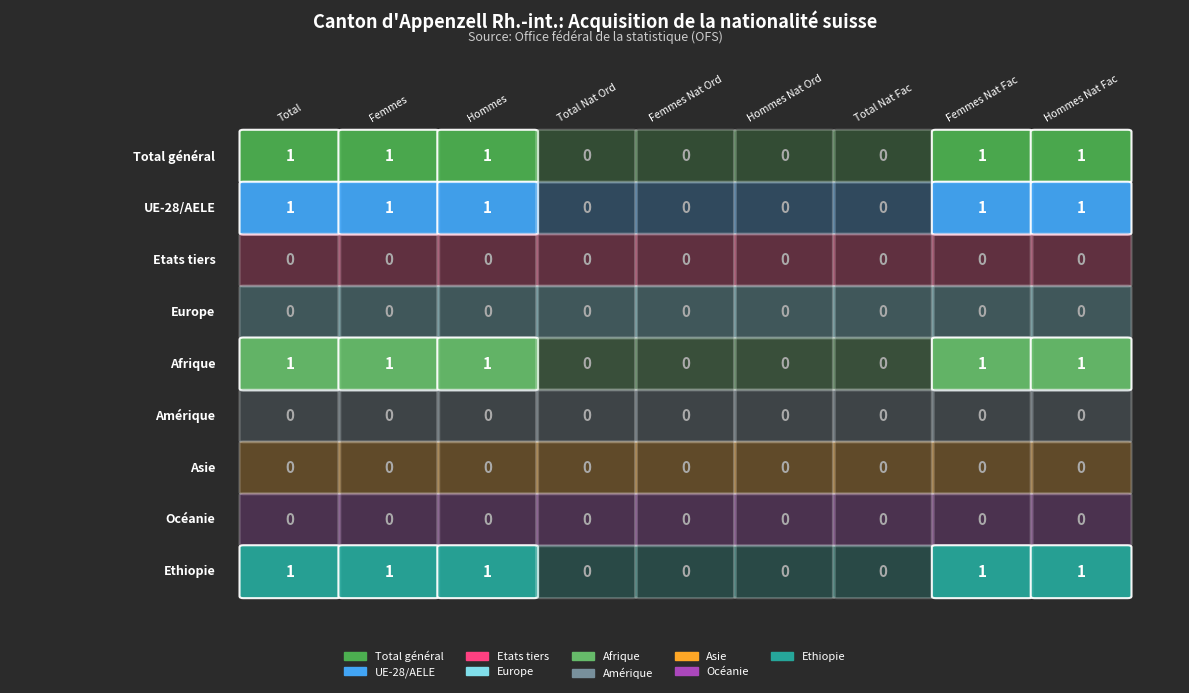

Which series has the largest total across all categories?

Total général